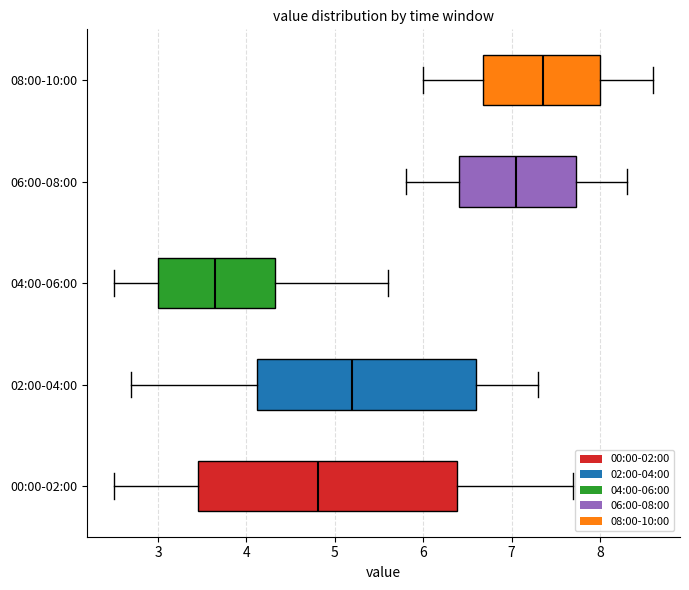

Reading bottom to top, transcribe this box plot: for each box, give where its median line is, the range the box spans, and where its two whiskers end, as read against the x-axis. The values are not printed on the chart, so give them approximately, as read against the axis.

00:00-02:00: median 4.8, box 3.5 to 6.4, whiskers 2.5 to 7.7
02:00-04:00: median 5.2, box 4.1 to 6.6, whiskers 2.7 to 7.3
04:00-06:00: median 3.7, box 3.0 to 4.3, whiskers 2.5 to 5.6
06:00-08:00: median 7.1, box 6.4 to 7.7, whiskers 5.8 to 8.3
08:00-10:00: median 7.4, box 6.7 to 8.0, whiskers 6.0 to 8.6